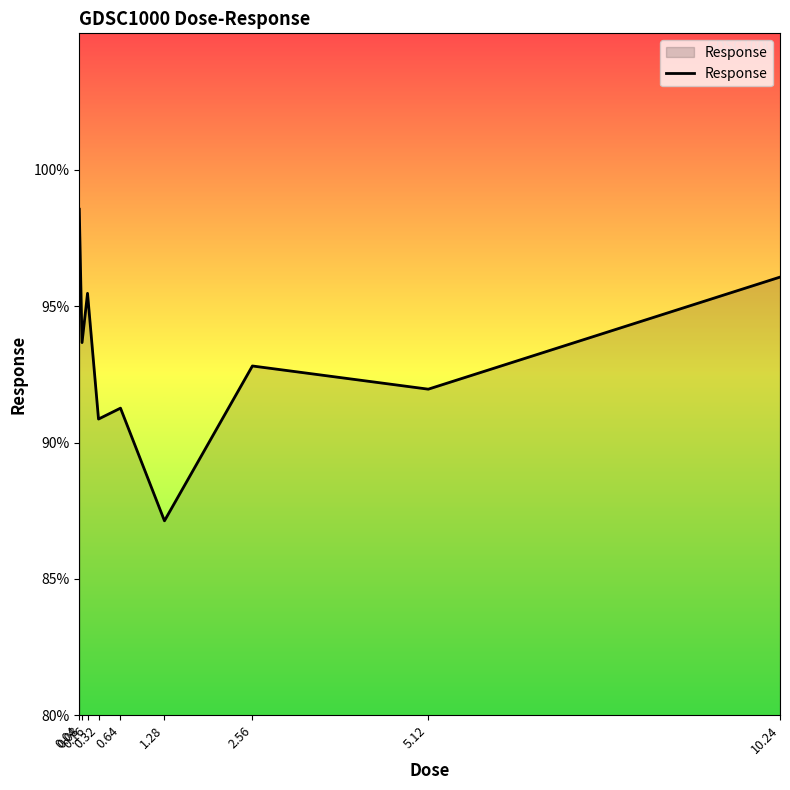

Rank the categories by value from highest to lowest.

0.04, 10.24, 0.16, 0.08, 2.56, 5.12, 0.64, 0.32, 1.28